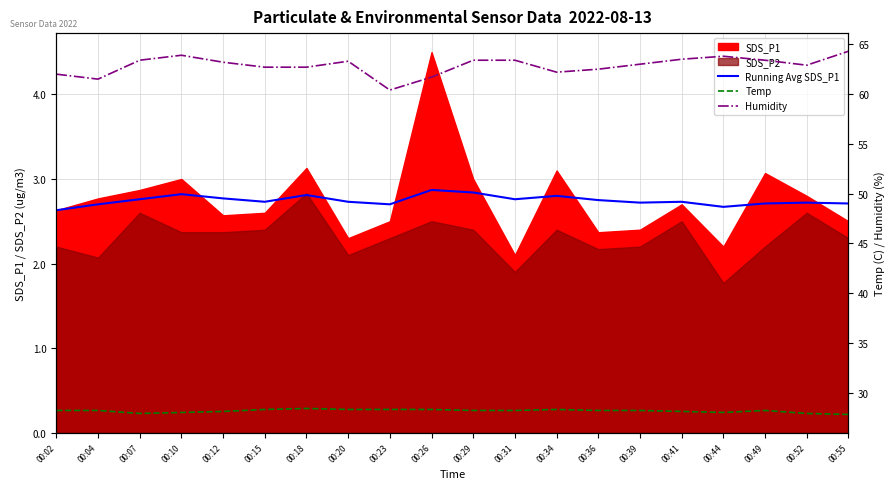

At which label does Running Avg SDS_P1 reach its minimum?

00:02